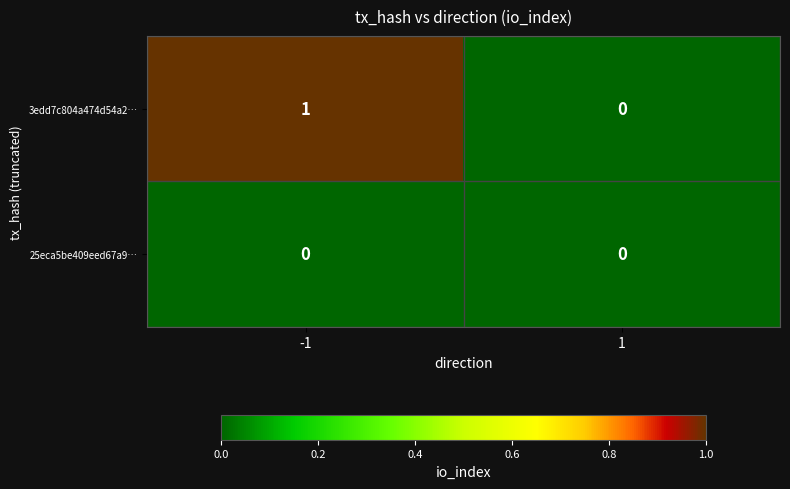

How many series are shown in this chart?

2